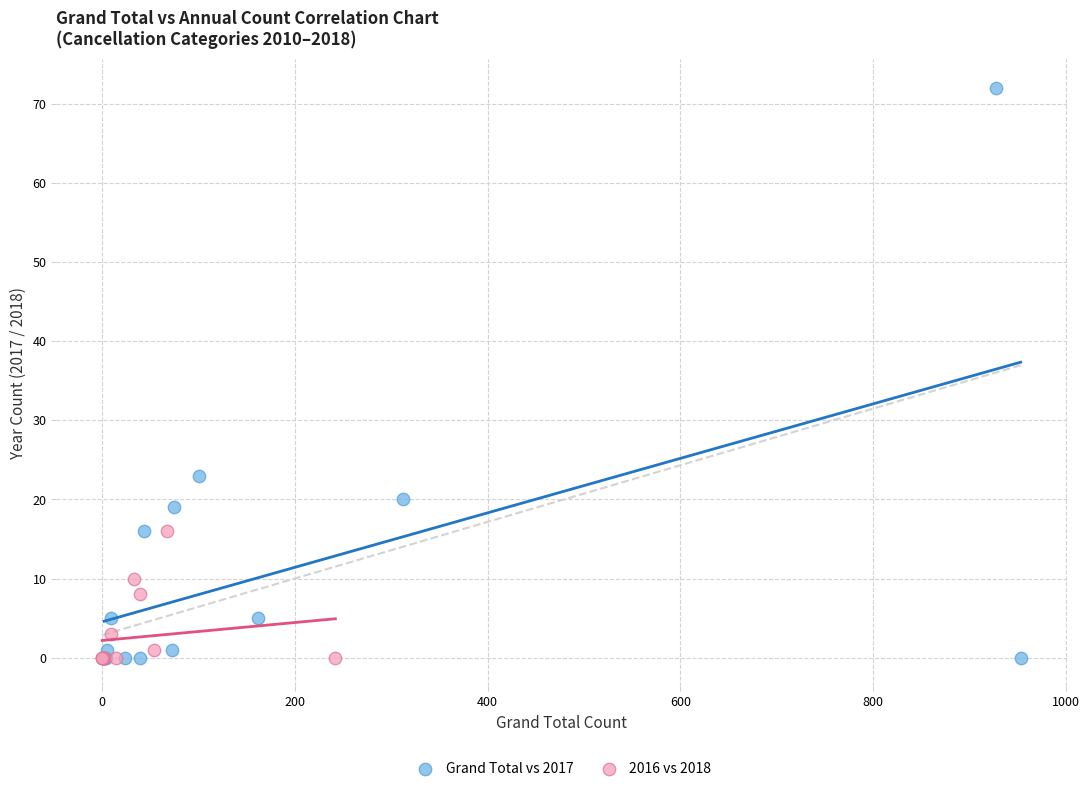

Which series reaches the maximum Y coordinate?

Grand Total vs 2017